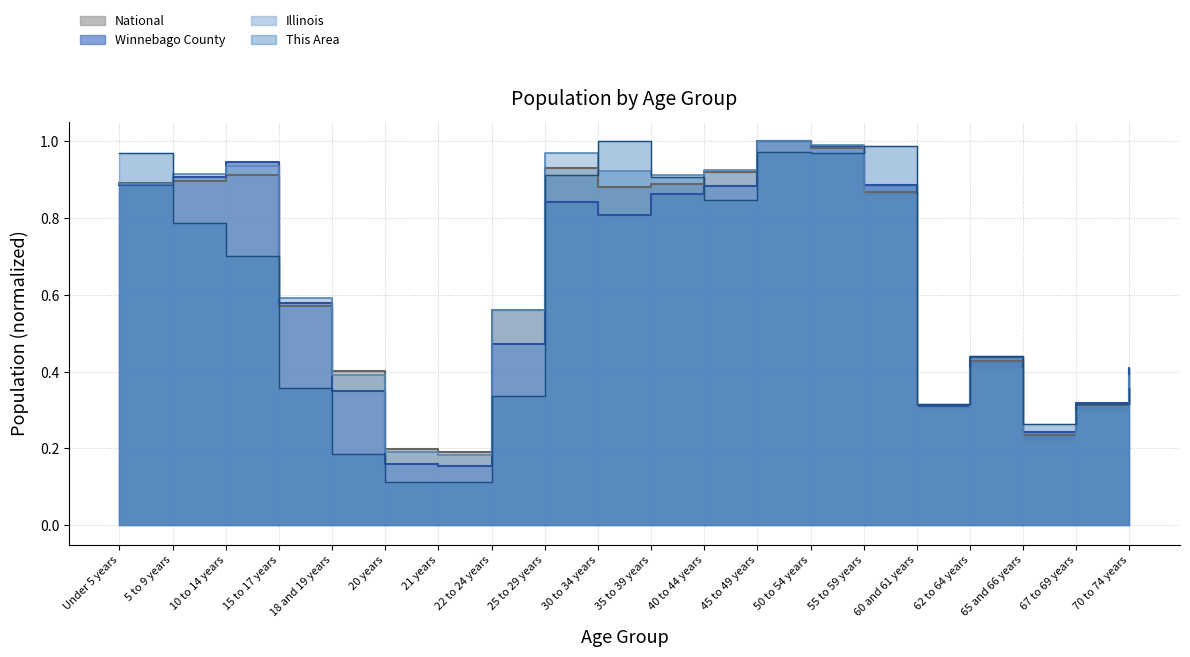

Rank the series by their maximum value, from lowest to highest.

This Area, Winnebago County, Illinois, National